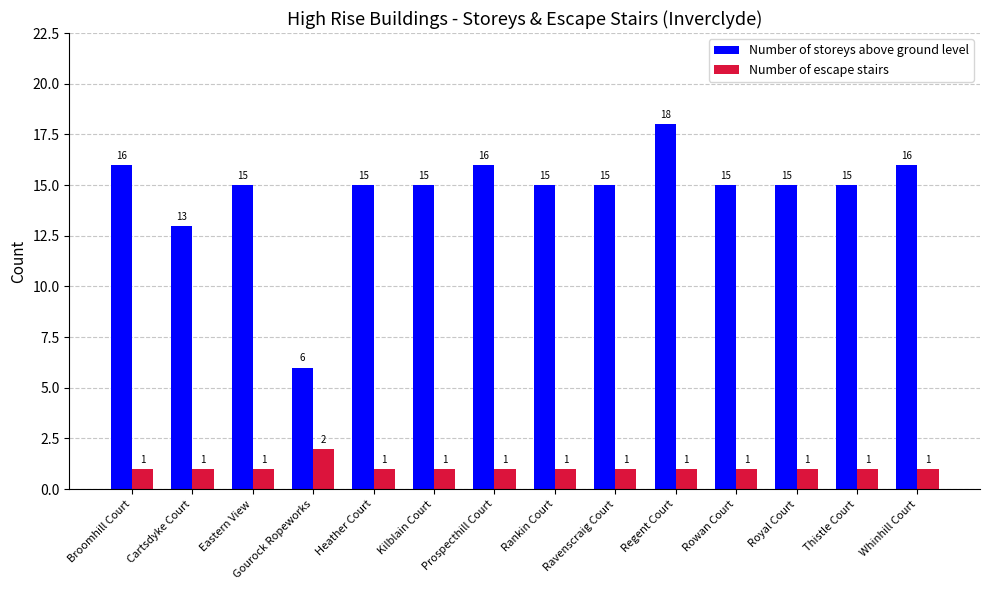

Reading right to left, list all the values displayed in this chart.

Number of storeys above ground level: 16	15	15	15	18	15	15	16	15	15	6	15	13	16
Number of escape stairs: 1	1	1	1	1	1	1	1	1	1	2	1	1	1